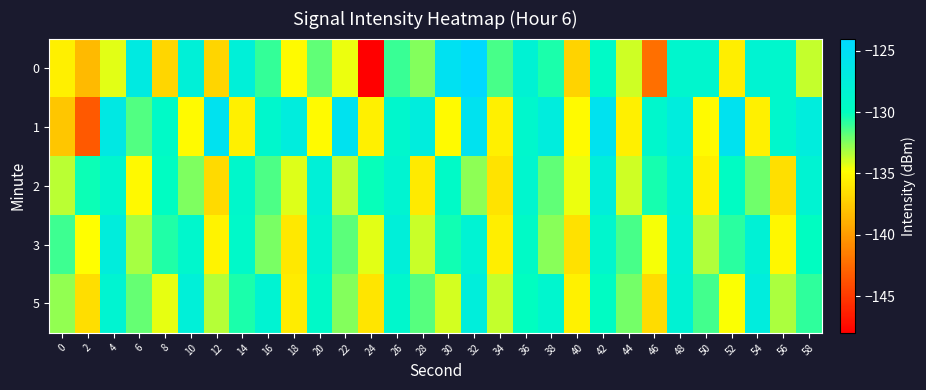

What is the total value across all series at 6?

-658.5